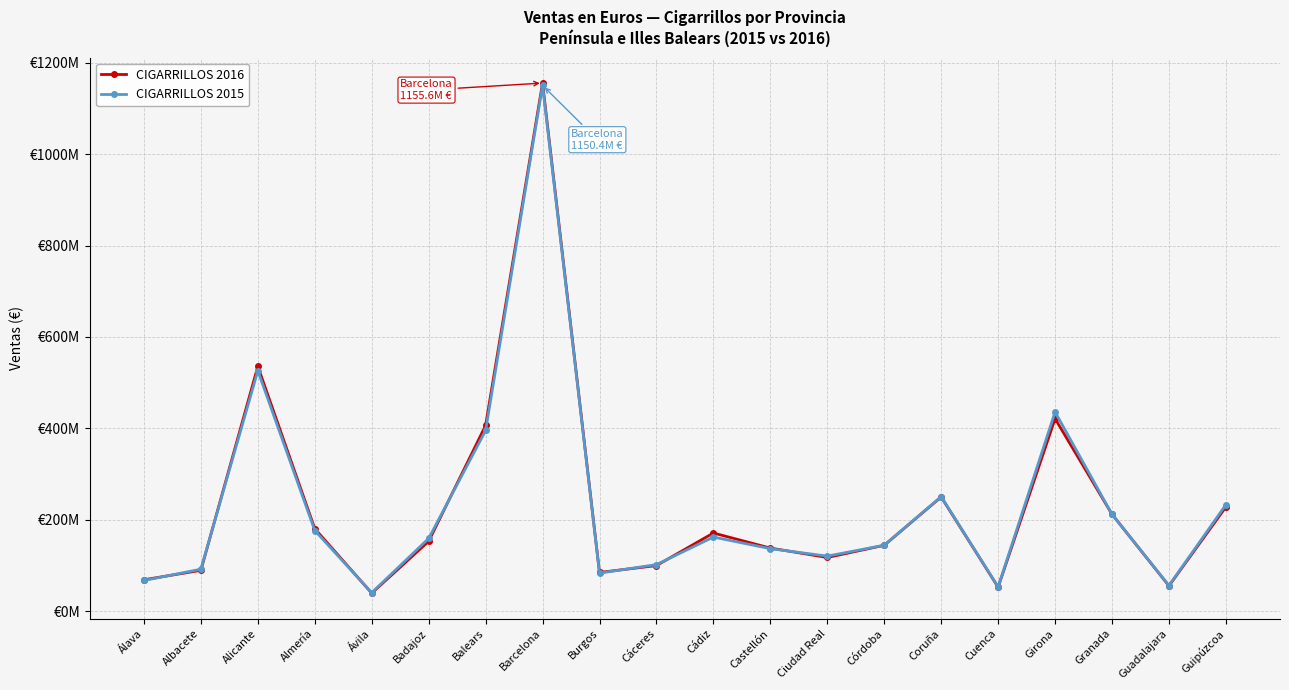

Does the chart display data point markers on the line(s)?

Yes